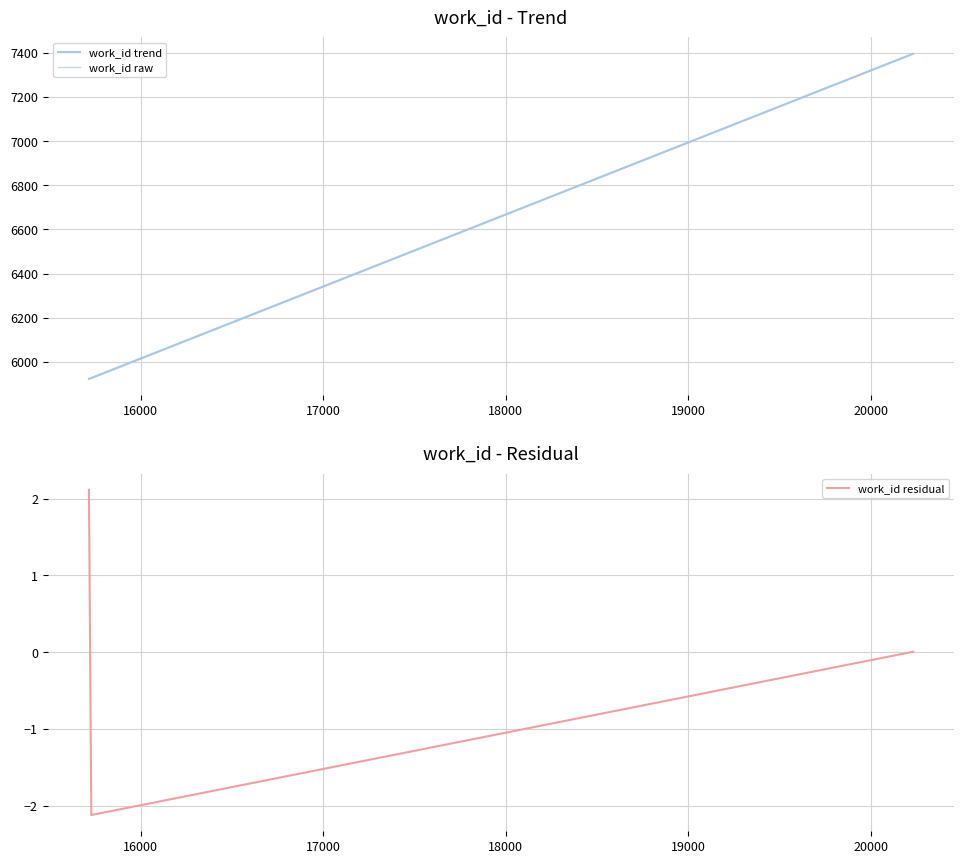

What is the highest value of the work_id residual series?

2.1